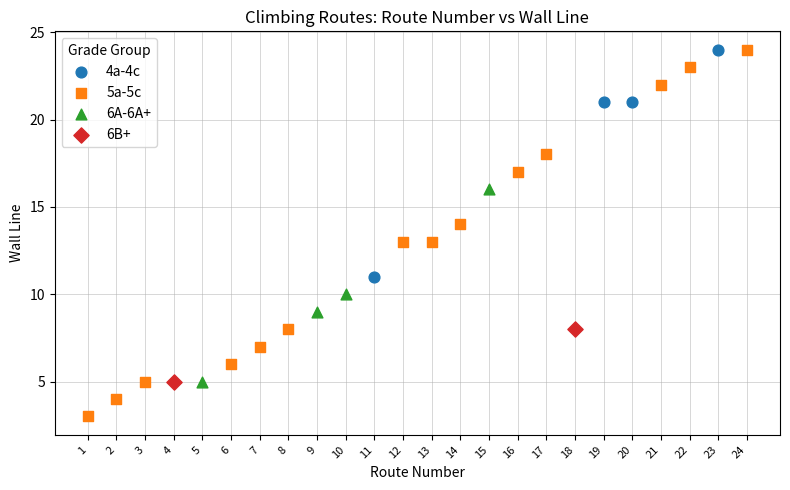

What are all the series names shown in the legend?

4a-4c, 5a-5c, 6A-6A+, 6B+